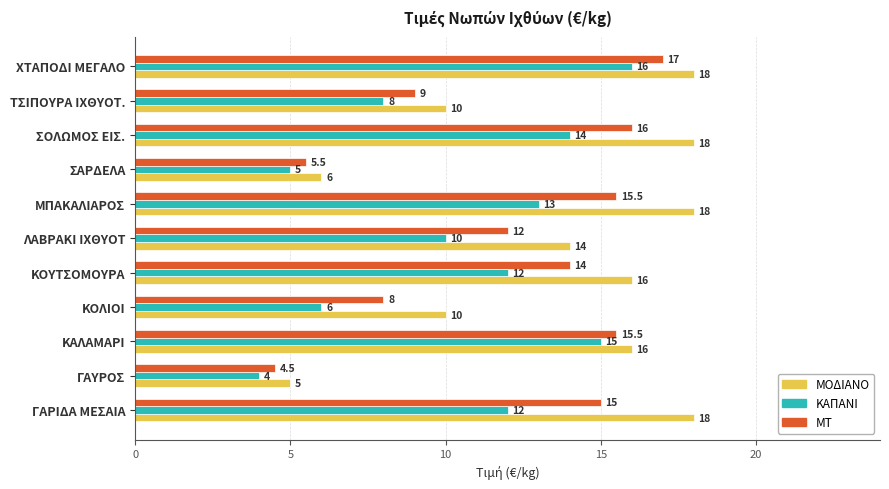

What is the spread (max minus min) of values at ΚΟΛΙΟΙ?

4.0